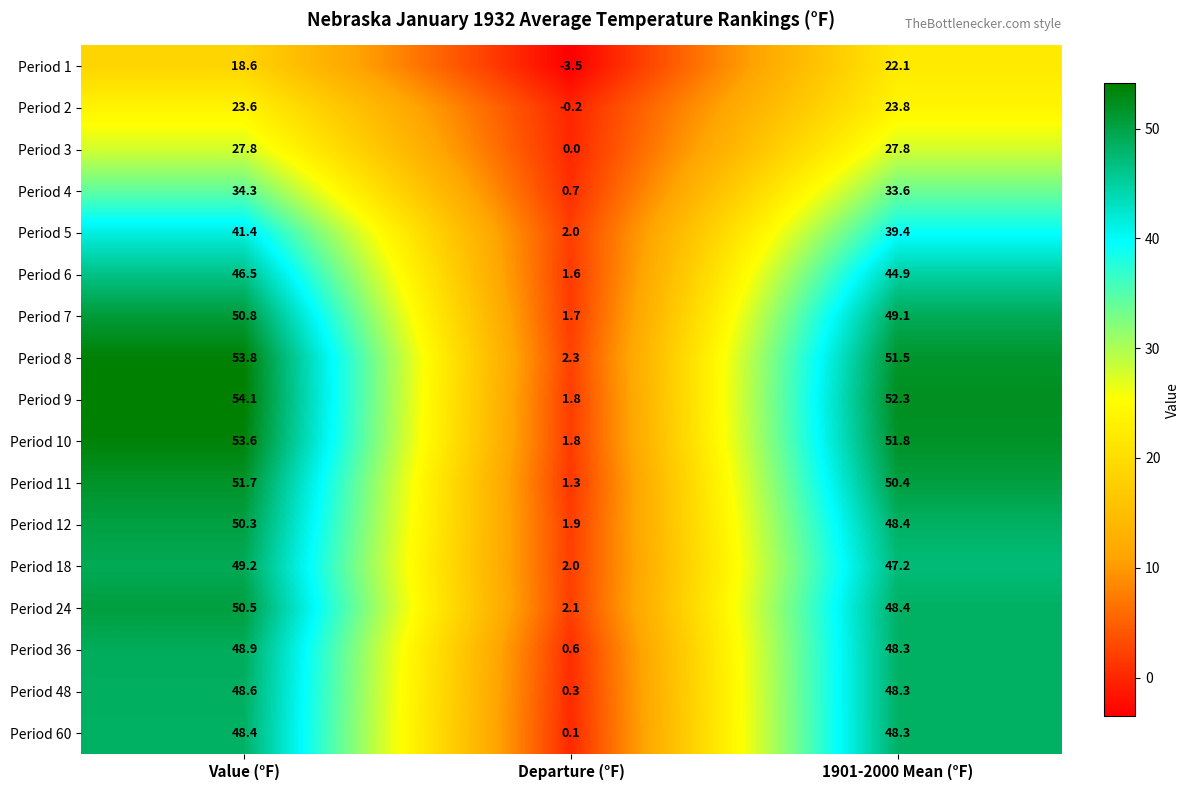

Which series has the largest range (max minus min)?

Period 9